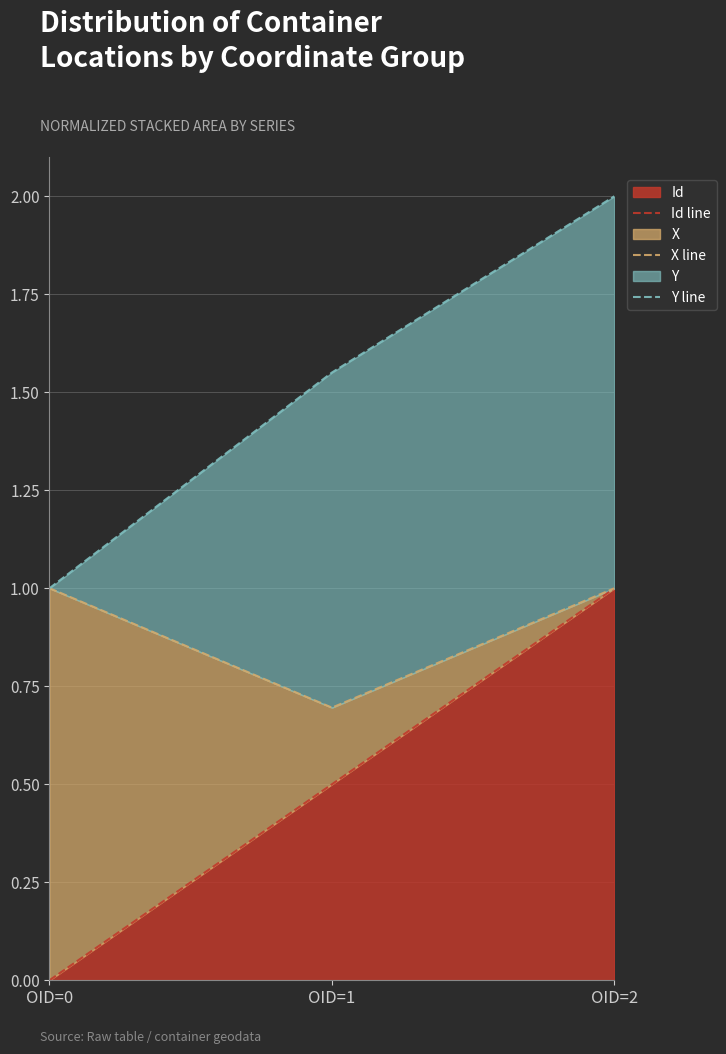

What is the highest value of the X line series?

1.0